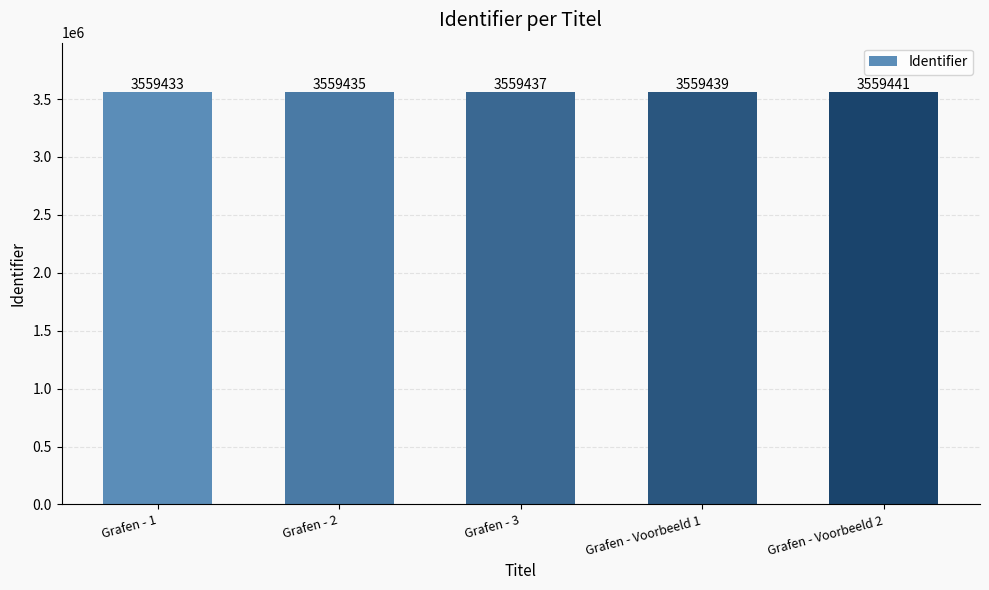

What is the difference between the values at Grafen - 1 and Grafen - 2?

2